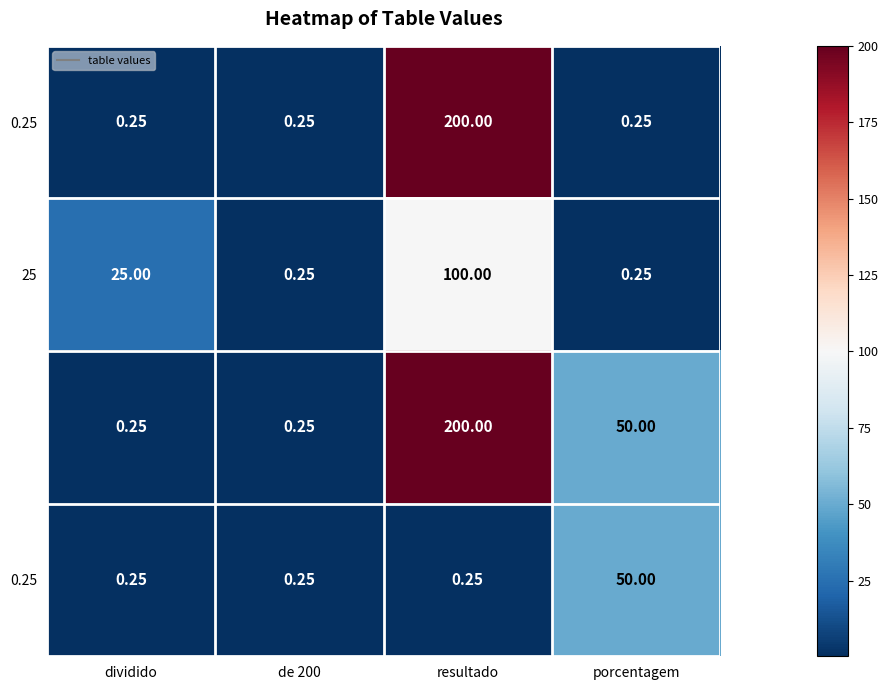

Which label corresponds to the largest value in the chart?

resultado